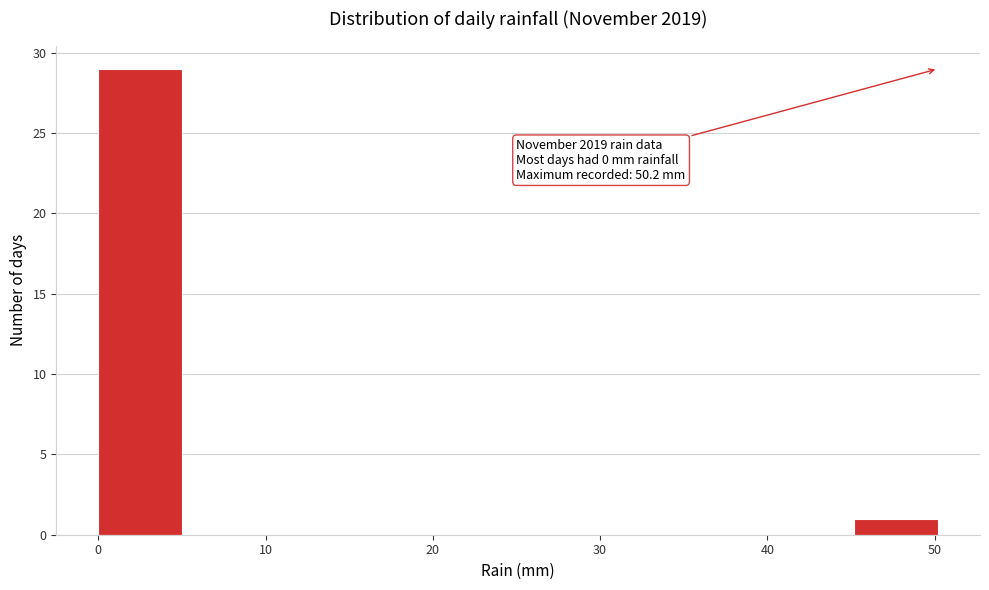

Over which range of the x-axis is the bar tallest?

0 to 5